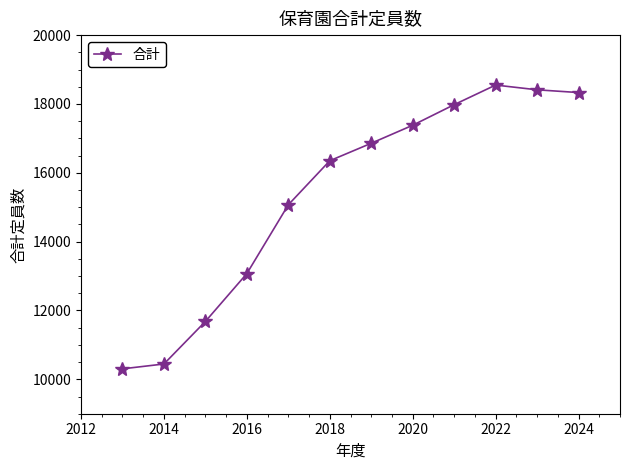

What is the difference between the second highest and minimum values?

8107